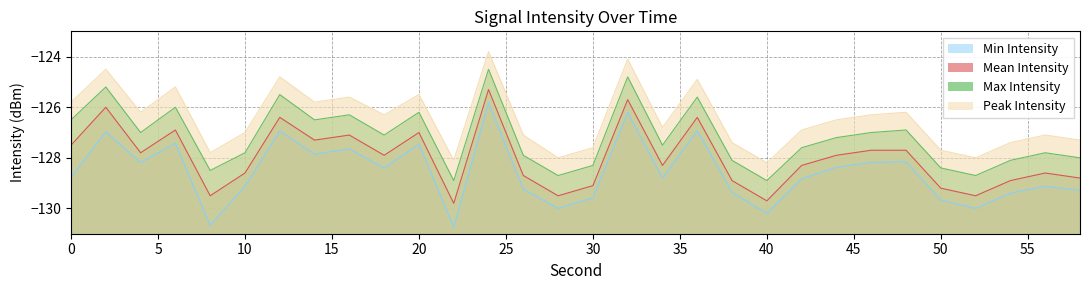

Reading right to left, extract all data points from this chart.

Min Intensity: -129.3	-129.1	-129.4	-130.0	-129.7	-128.2	-128.2	-128.4	-128.8	-130.2	-129.4	-126.9	-128.8	-126.2	-129.6	-130.0	-129.2	-125.8	-130.7	-127.5	-128.4	-127.6	-127.9	-126.9	-129.1	-130.7	-127.4	-128.2	-127.0	-128.8
Mean Intensity: -128.8	-128.6	-128.9	-129.5	-129.2	-127.7	-127.7	-127.9	-128.3	-129.7	-128.9	-126.4	-128.3	-125.7	-129.1	-129.5	-128.7	-125.3	-129.8	-127.0	-127.9	-127.1	-127.3	-126.4	-128.6	-129.5	-126.9	-127.8	-126.0	-127.5
Max Intensity: -128.0	-127.8	-128.1	-128.7	-128.4	-126.9	-127.0	-127.2	-127.6	-128.9	-128.1	-125.6	-127.5	-124.8	-128.3	-128.7	-127.9	-124.5	-128.9	-126.2	-127.1	-126.3	-126.5	-125.5	-127.8	-128.5	-126.0	-127.0	-125.2	-126.5
Peak Intensity: -127.3	-127.1	-127.4	-128.0	-127.7	-126.2	-126.3	-126.5	-126.9	-128.2	-127.4	-124.9	-126.8	-124.1	-127.6	-128.0	-127.1	-123.8	-128.1	-125.5	-126.3	-125.6	-125.8	-124.8	-127.0	-127.8	-125.2	-126.2	-124.5	-125.8